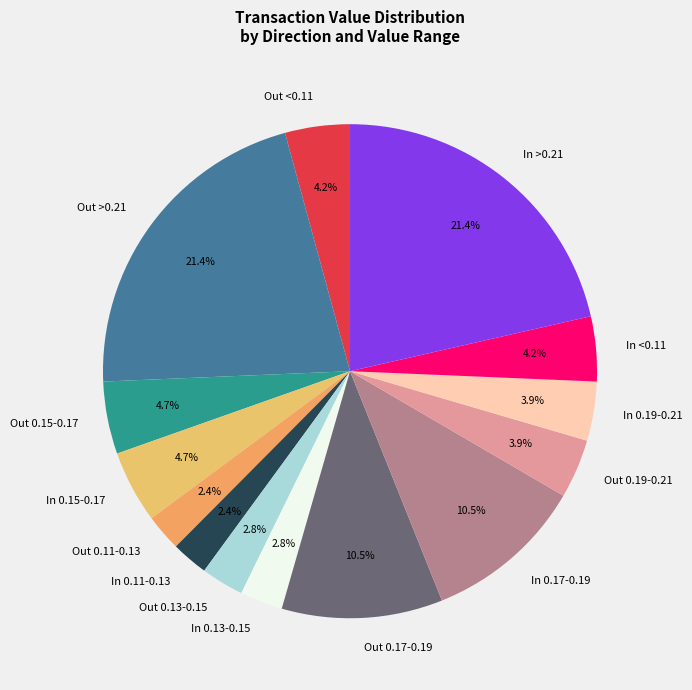

Between Out >0.21 and Out <0.11, which is larger?

Out >0.21